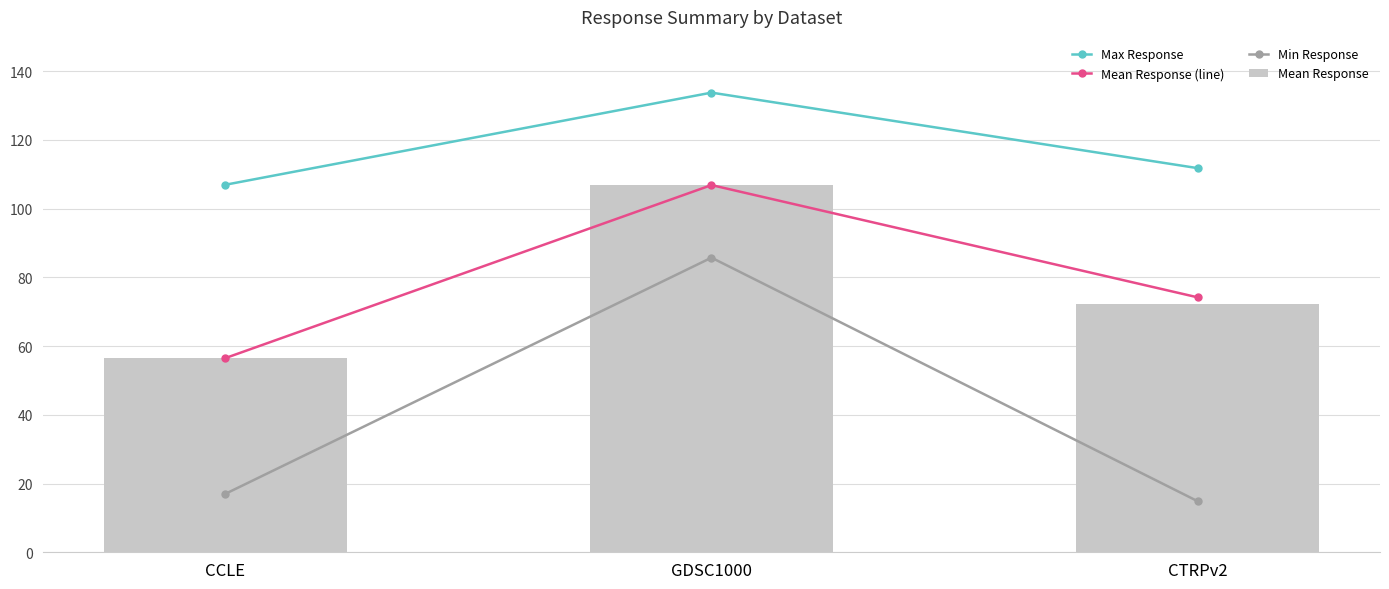

What is the difference between the maximum and second lowest values in the Mean Response (line) series?

32.7